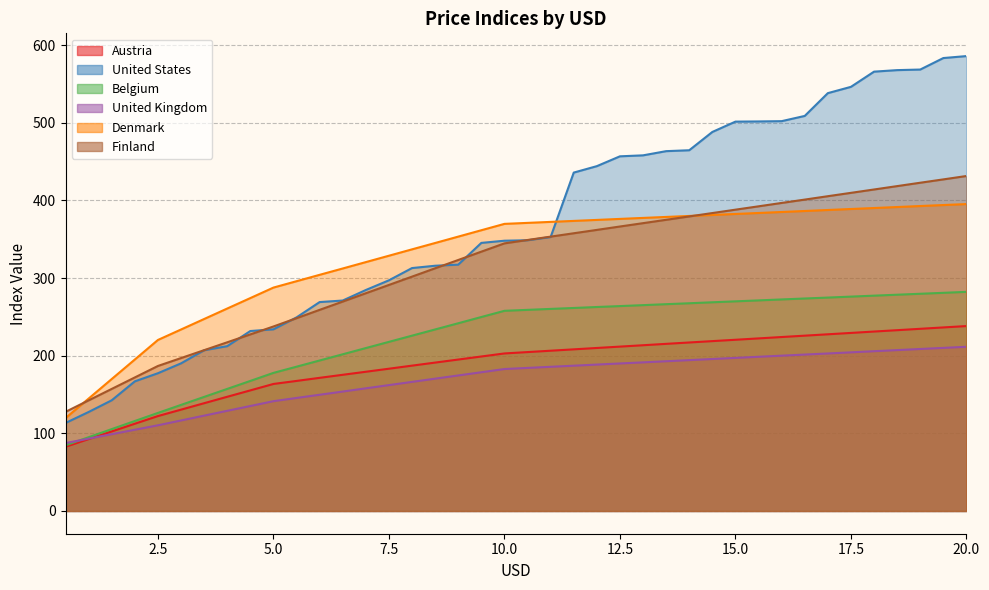

Reading left to right, extract all data points from this chart.

Austria: 0.5=82.7	1.0=92.6	1.5=102.5	2.0=112.4	2.5=122.2	3.0=130.5	3.5=138.8	4.0=147.1	4.5=155.3	5.0=163.6	5.5=167.5	6.0=171.5	6.5=175.4	7.0=179.3	7.5=183.2	8.0=187.2	8.5=191.1	9.0=195.0	9.5=199.0	10.0=202.9	10.5=204.7	11.0=206.4	11.5=208.2	12.0=209.9	12.5=211.7	13.0=213.5	13.5=215.2	14.0=217.0	14.5=218.8	15.0=220.5	15.5=222.3	16.0=224.0	16.5=225.8	17.0=227.6	17.5=229.3	18.0=231.1	18.5=232.8	19.0=234.6	19.5=236.4	20.0=238.2
United States: 0.5=113.3	1.0=127.5	1.5=142.6	2.0=166.9	2.5=177.4	3.0=190.1	3.5=207.0	4.0=212.3	4.5=231.8	5.0=233.9	5.5=249.3	6.0=269.1	6.5=271.0	7.0=284.6	7.5=297.1	8.0=312.9	8.5=315.9	9.0=317.3	9.5=345.3	10.0=348.1	10.5=348.7	11.0=352.8	11.5=435.8	12.0=444.1	12.5=456.8	13.0=458.0	13.5=463.4	14.0=464.6	14.5=488.1	15.0=501.5	15.5=501.7	16.0=502.1	16.5=508.8	17.0=538.1	17.5=546.3	18.0=565.8	18.5=567.8	19.0=568.5	19.5=583.4	20.0=585.9
Belgium: 0.5=84.6	1.0=95.0	1.5=105.5	2.0=115.9	2.5=126.3	3.0=136.6	3.5=146.9	4.0=157.2	4.5=167.5	5.0=177.8	5.5=185.8	6.0=193.8	6.5=201.8	7.0=209.8	7.5=217.8	8.0=225.8	8.5=233.8	9.0=241.8	9.5=249.8	10.0=257.8	10.5=259.0	11.0=260.2	11.5=261.5	12.0=262.7	12.5=263.9	13.0=265.1	13.5=266.3	14.0=267.5	14.5=268.8	15.0=270.0	15.5=271.2	16.0=272.4	16.5=273.7	17.0=274.9	17.5=276.1	18.0=277.3	18.5=278.5	19.0=279.8	19.5=281.0	20.0=282.2
United Kingdom: 0.5=87.4	1.0=93.2	1.5=98.9	2.0=104.6	2.5=110.4	3.0=116.6	3.5=122.8	4.0=129.0	4.5=135.2	5.0=141.4	5.5=145.6	6.0=149.7	6.5=153.8	7.0=158.0	7.5=162.1	8.0=166.3	8.5=170.4	9.0=174.6	9.5=178.7	10.0=182.8	10.5=184.3	11.0=185.7	11.5=187.1	12.0=188.6	12.5=190.0	13.0=191.4	13.5=192.8	14.0=194.3	14.5=195.7	15.0=197.2	15.5=198.6	16.0=200.0	16.5=201.4	17.0=202.9	17.5=204.3	18.0=205.8	18.5=207.2	19.0=208.6	19.5=210.1	20.0=211.5
Denmark: 0.5=119.6	1.0=144.8	1.5=169.9	2.0=195.1	2.5=220.3	3.0=233.7	3.5=247.2	4.0=260.8	4.5=274.2	5.0=287.7	5.5=295.9	6.0=304.1	6.5=312.3	7.0=320.5	7.5=328.8	8.0=337.0	8.5=345.1	9.0=353.4	9.5=361.6	10.0=369.8	10.5=371.1	11.0=372.3	11.5=373.6	12.0=374.9	12.5=376.2	13.0=377.4	13.5=378.7	14.0=380.0	14.5=381.3	15.0=382.5	15.5=383.8	16.0=385.1	16.5=386.4	17.0=387.6	17.5=388.9	18.0=390.2	18.5=391.5	19.0=392.8	19.5=394.0	20.0=395.3
Finland: 0.5=127.7	1.0=142.5	1.5=157.2	2.0=172.0	2.5=186.8	3.0=196.9	3.5=207.1	4.0=217.3	4.5=227.4	5.0=237.6	5.5=248.3	6.0=259.0	6.5=269.7	7.0=280.4	7.5=291.1	8.0=301.8	8.5=312.6	9.0=323.3	9.5=334.0	10.0=344.7	10.5=349.0	11.0=353.3	11.5=357.7	12.0=362.0	12.5=366.4	13.0=370.7	13.5=375.0	14.0=379.4	14.5=383.7	15.0=388.1	15.5=392.4	16.0=396.7	16.5=401.0	17.0=405.4	17.5=409.7	18.0=414.1	18.5=418.4	19.0=422.8	19.5=427.1	20.0=431.4